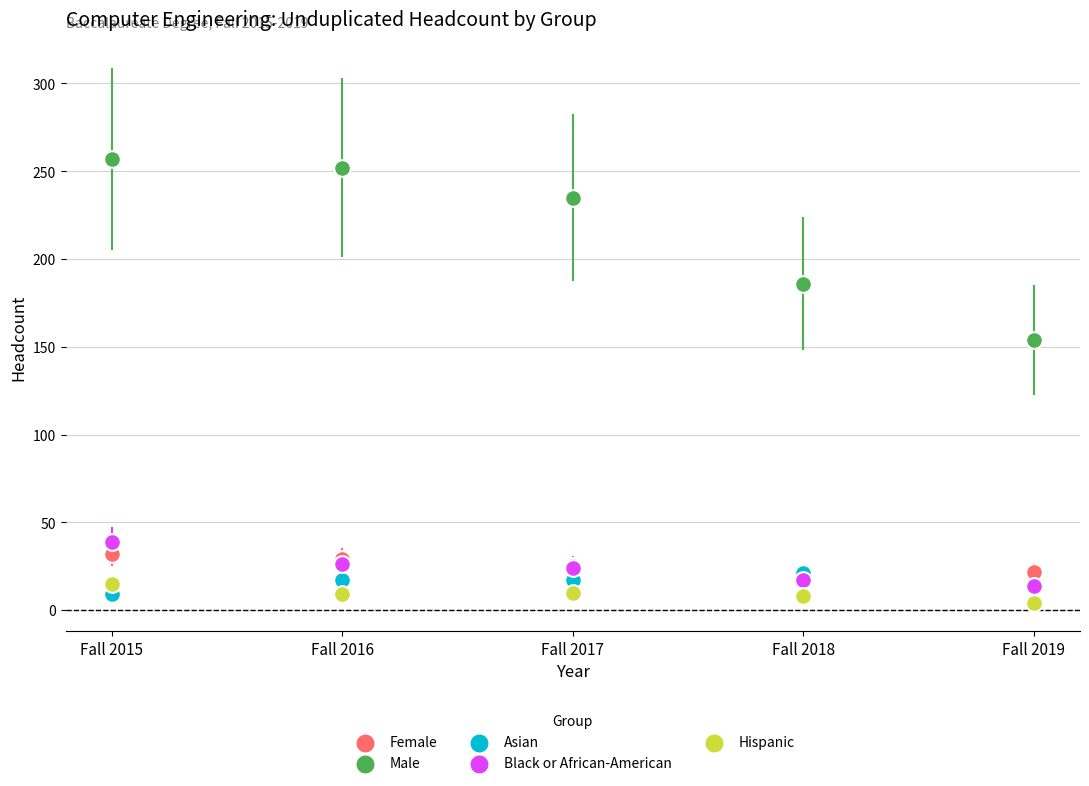

Across all series, what Y value is closest to 130?

154